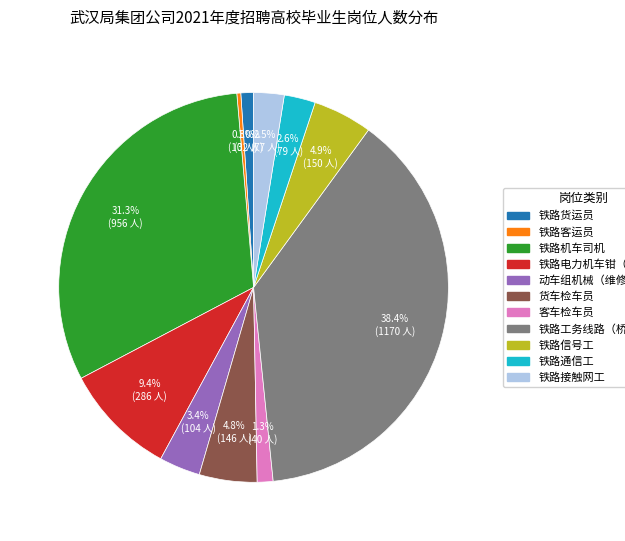

What percentage is the 铁路工务线路（桥隧）工 slice, to the nearest percent?

38%